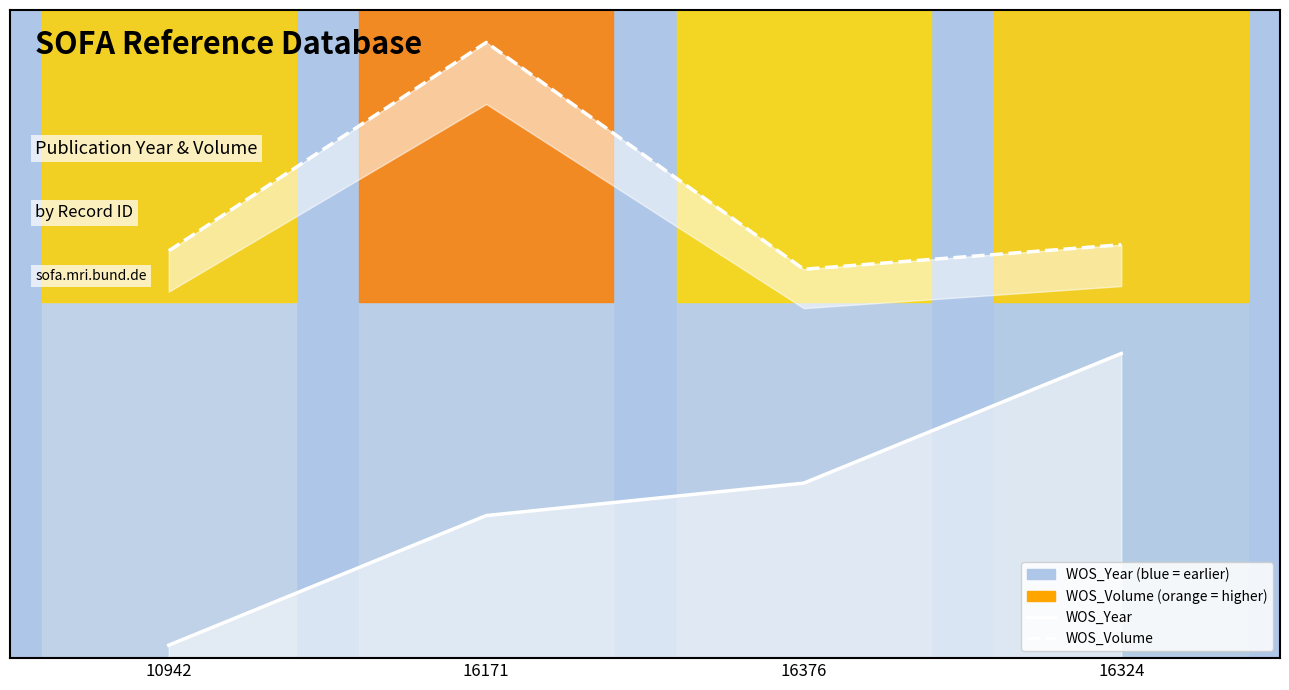

What is the average value of the WOS_Year (line) series?

30.1